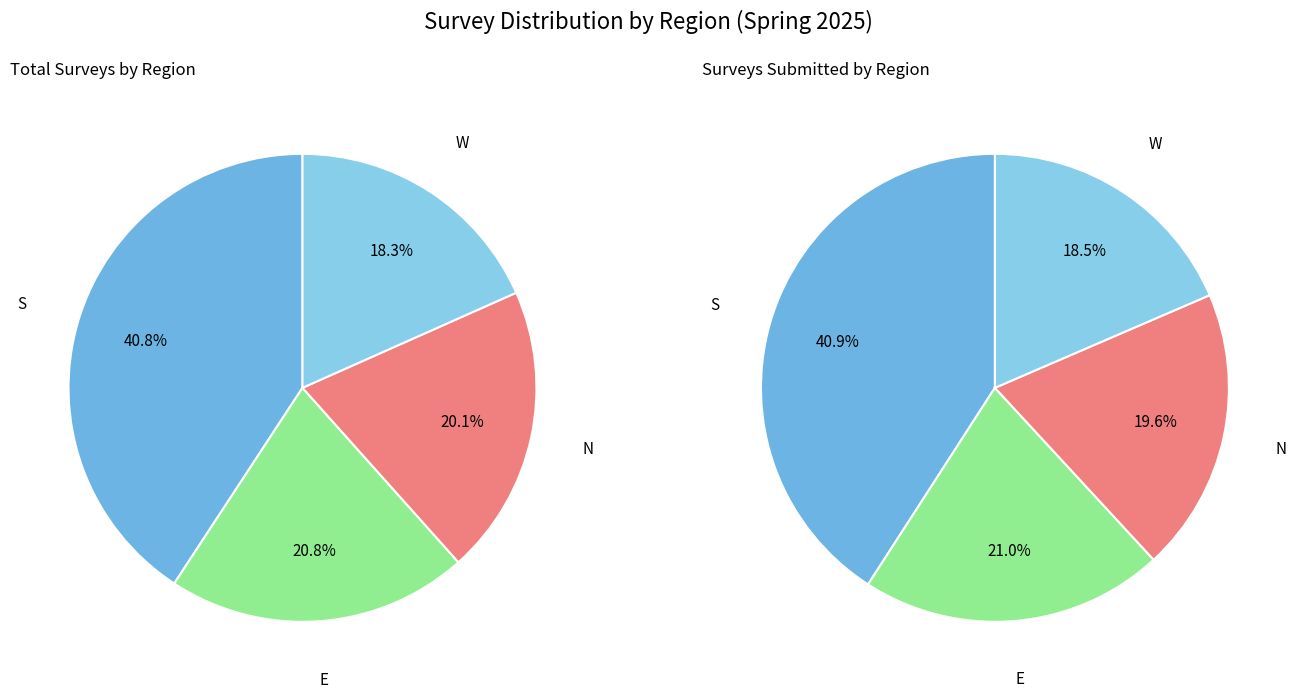

Rank the categories by value from lowest to highest.

W, N, E, S